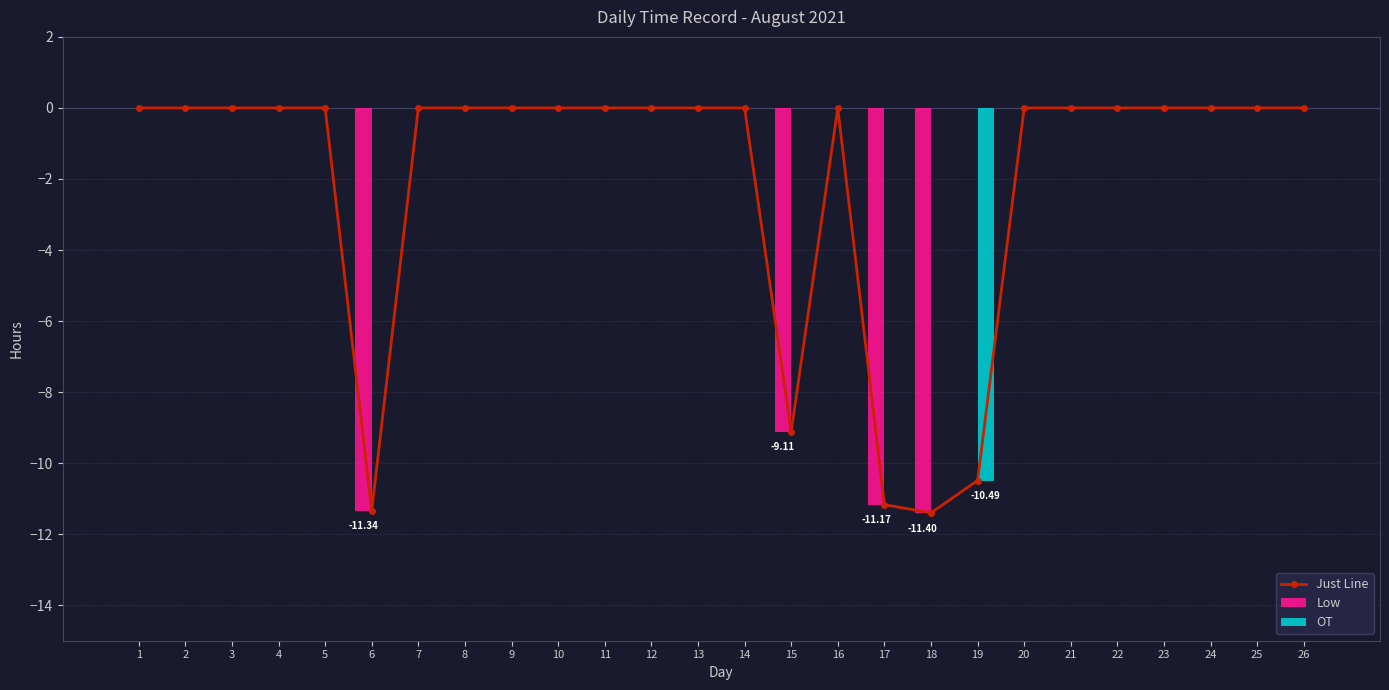

What is the minimum value shown in the chart?

-11.4